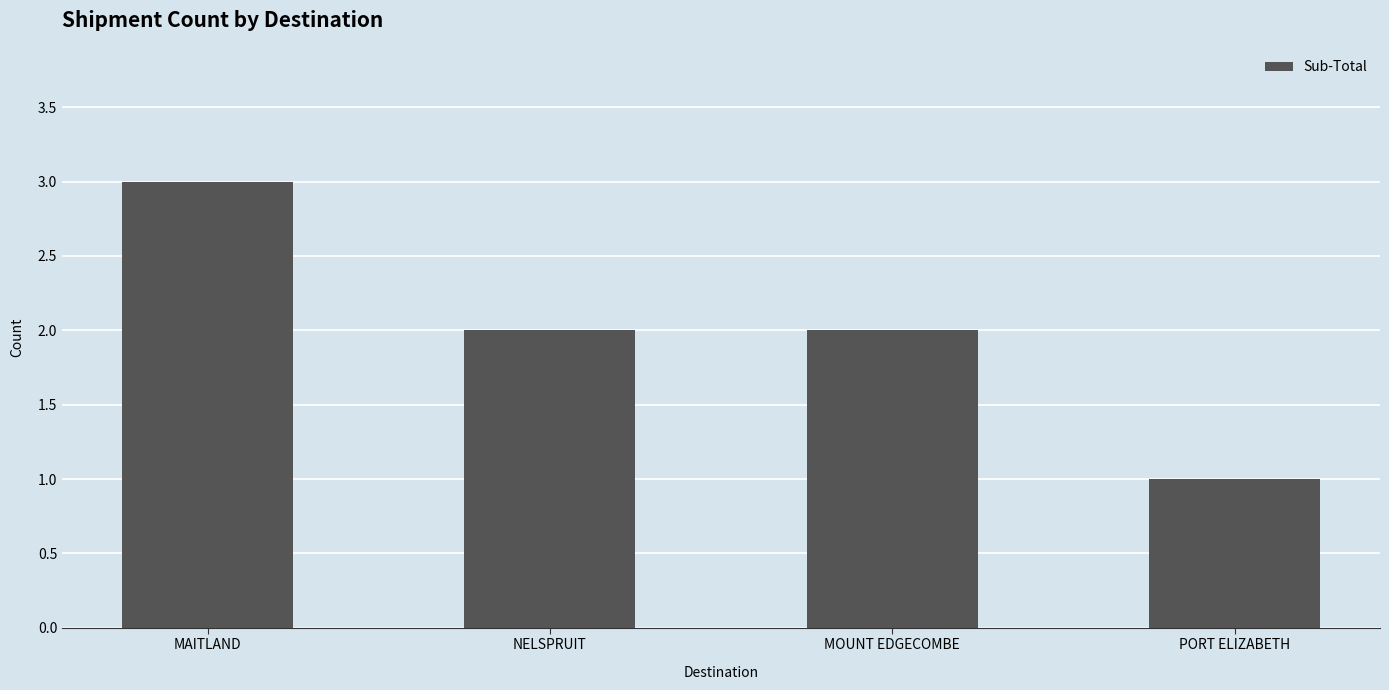

At which category does the chart reach its minimum across all series?

PORT ELIZABETH